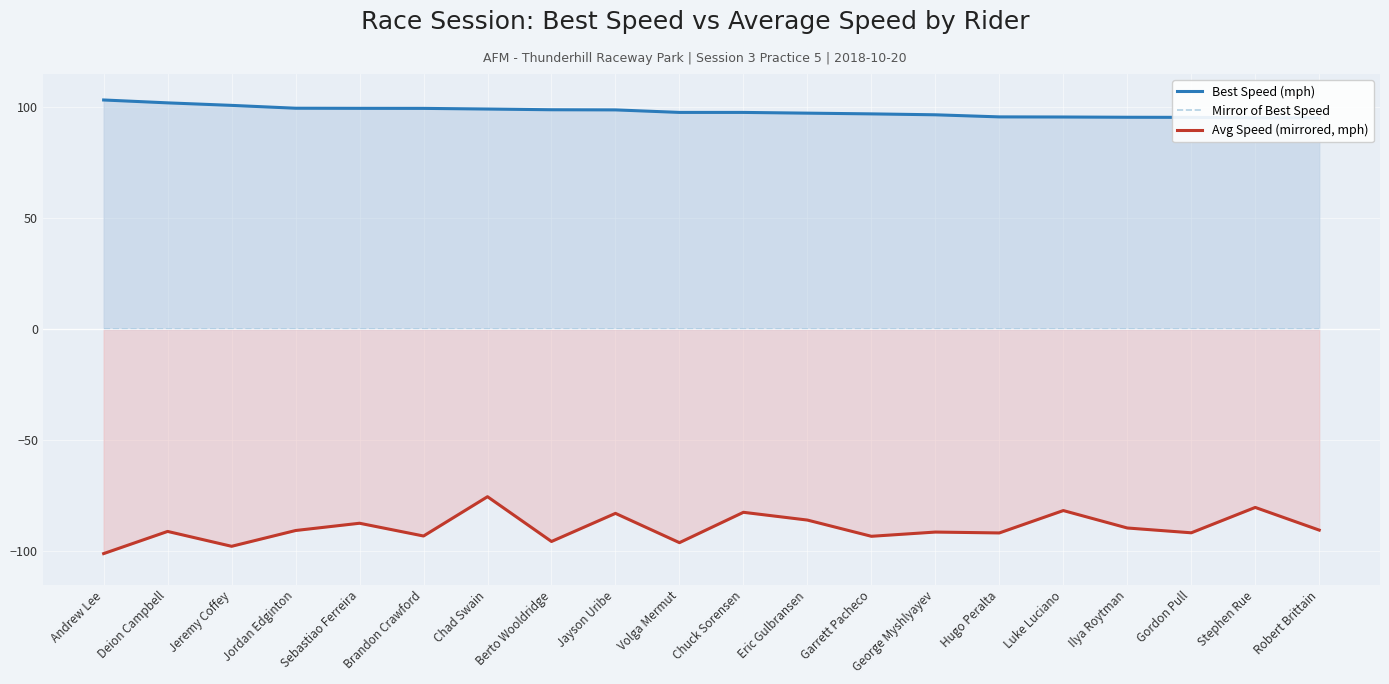

What is the approximate value of Avg Speed (mirrored, mph) at Jeremy Coffey?

-97.7